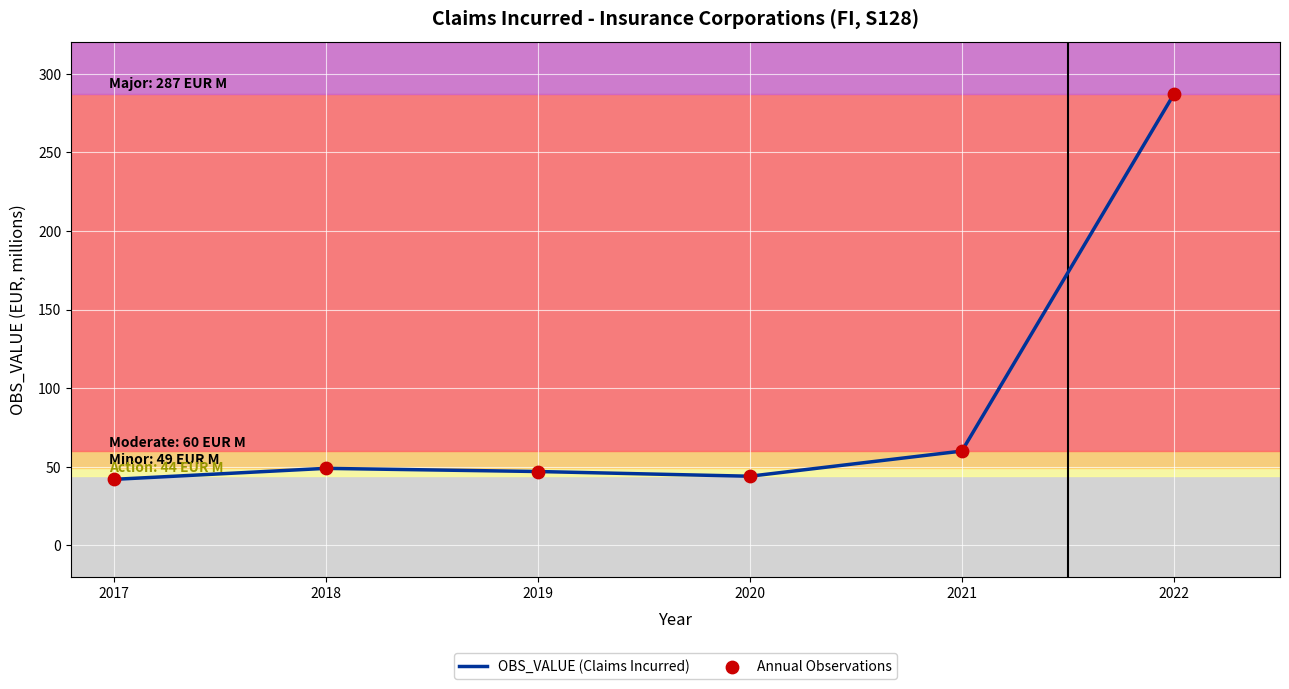

What is the change in value from 2020 to 2021?

+16